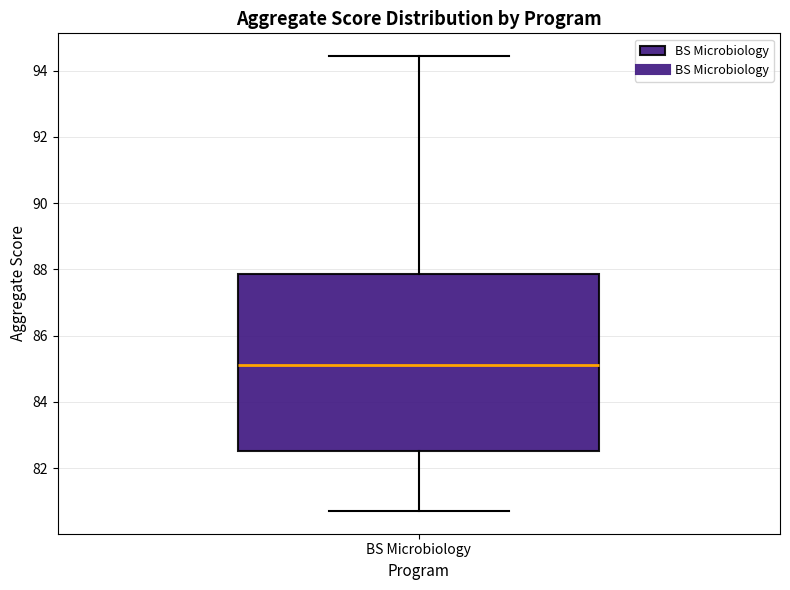

Transcribe this box plot: give where the median line is, the range the box spans, and where the two whiskers end, as read against the y-axis. The values are not printed on the chart, so give them approximately, as read against the axis.

median 85.2, box 82.6 to 87.8, whiskers 80.8 to 94.4